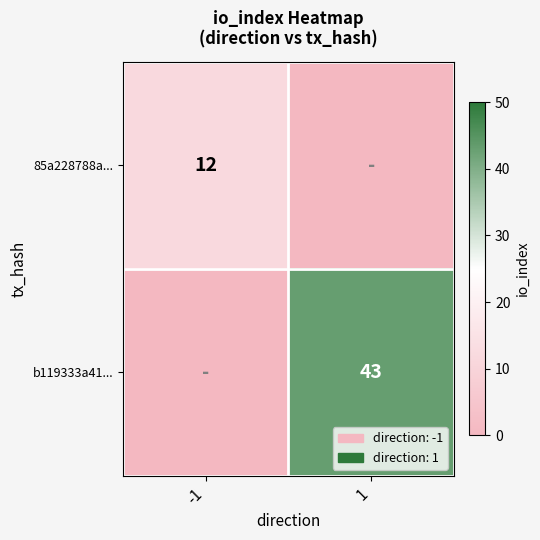

The value of 85a228788a... at -1 is 6. True or false?

False